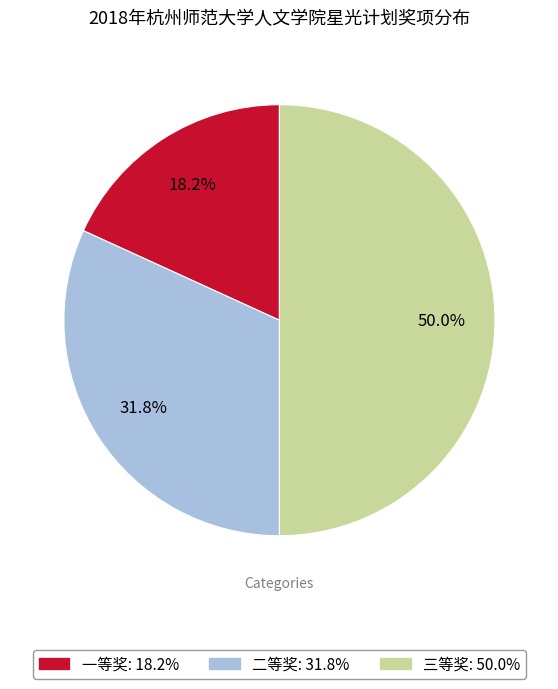

How many slices are in this pie chart?

3